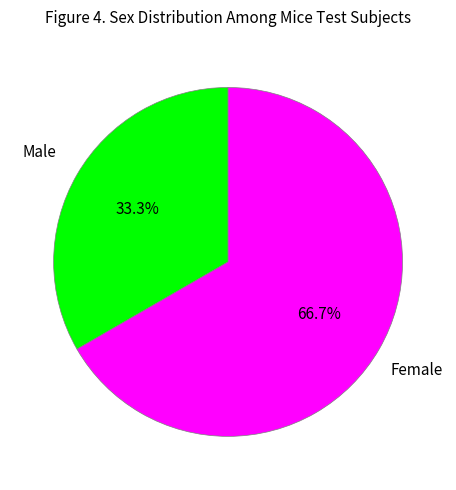

How many slices are in this pie chart?

2